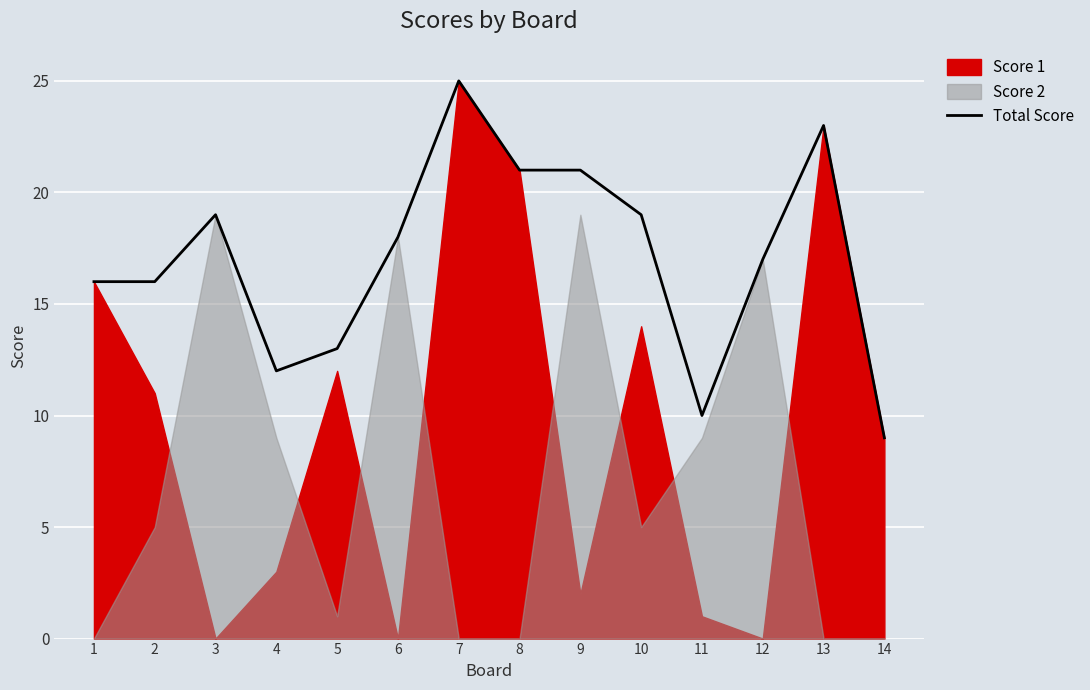

What is the maximum value shown in the chart?

25